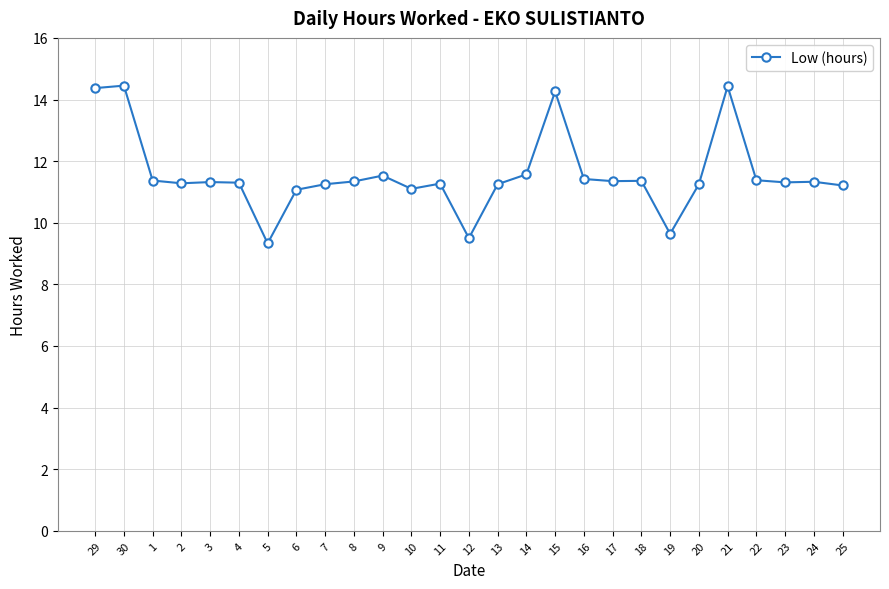

What is the average value?

11.6